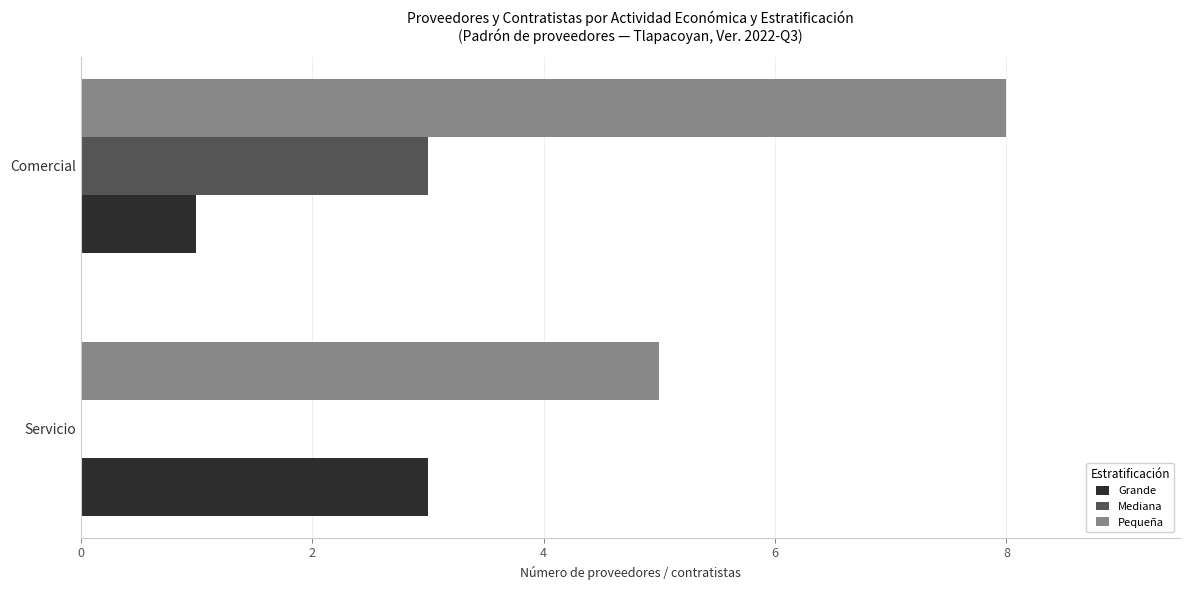

At which label does Pequeña reach its peak?

Comercial